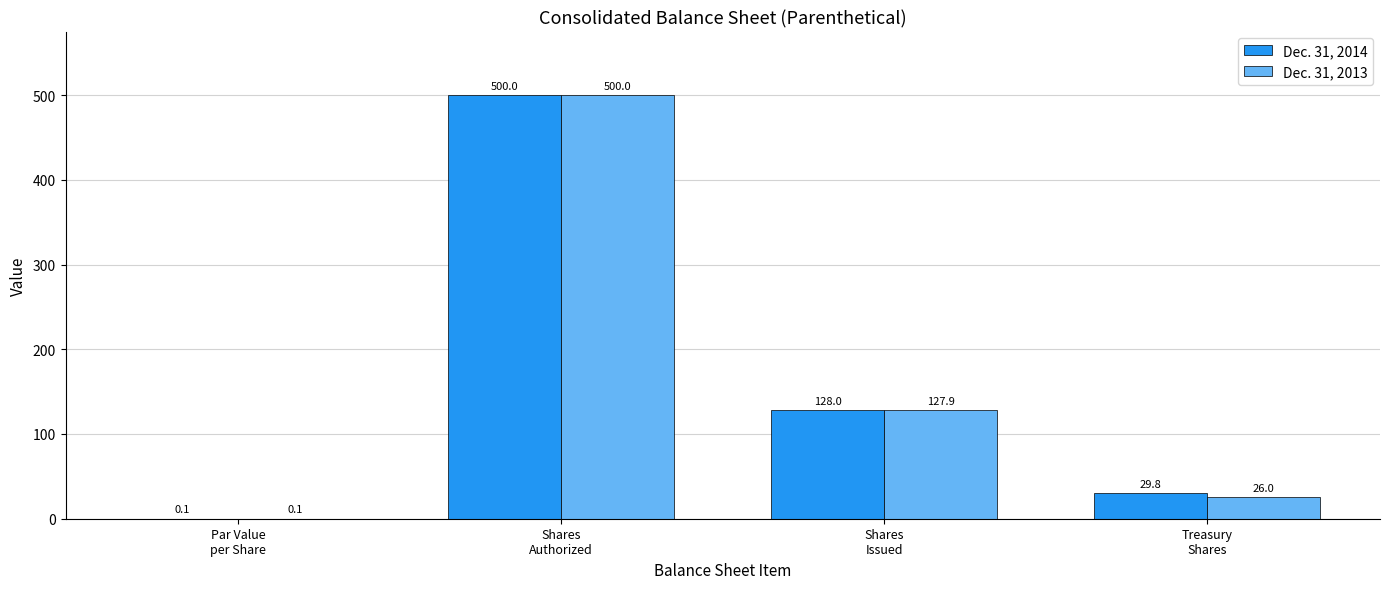

What is the greatest value displayed?

500.0